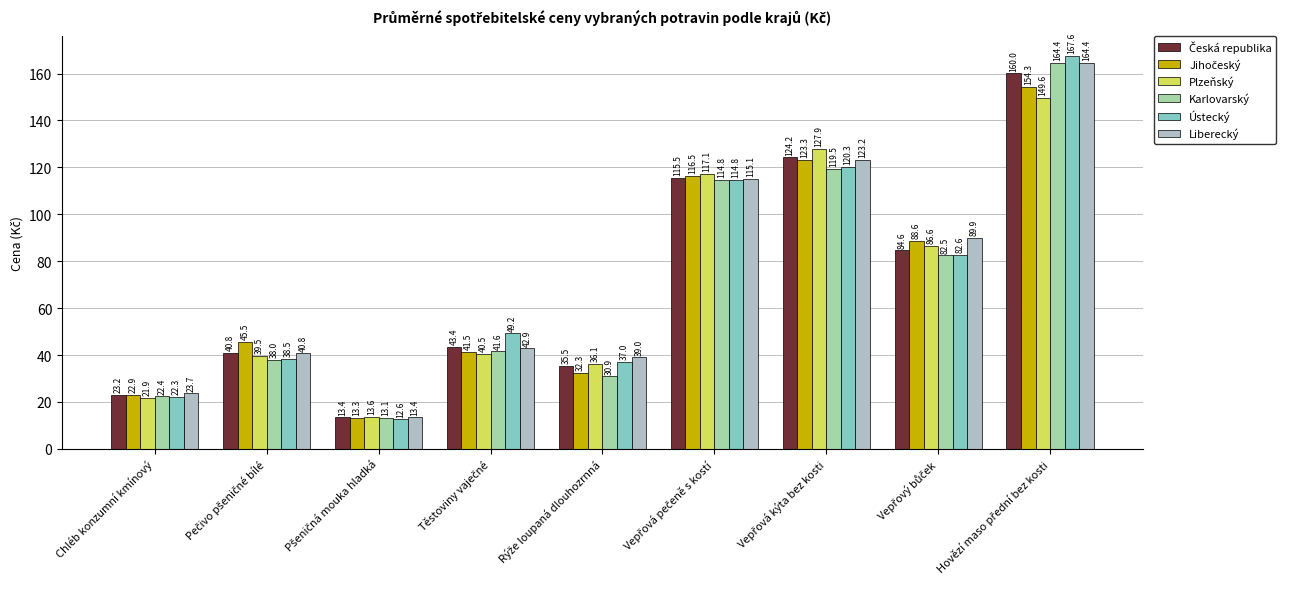

Are the bars horizontal?

No